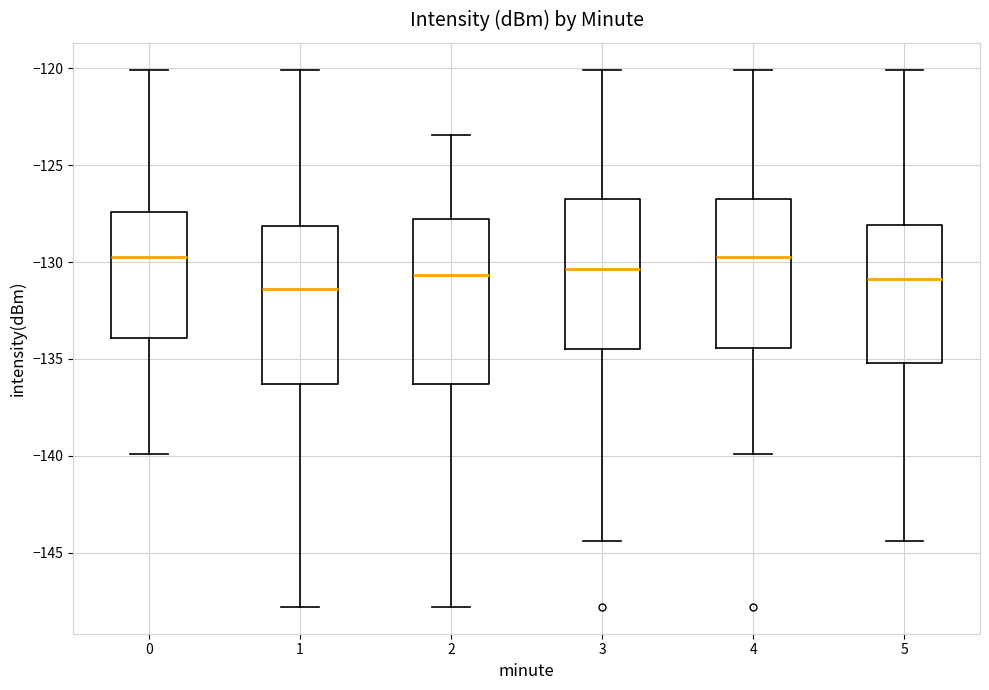

Reading left to right, read every box against the y-axis: the position of its median line, the range the box covers, and the ends of its whiskers. The values are not printed on the chart, so give them approximately, as read against the axis.

0: median -129.5, box -134.0 to -127.5, whiskers -140.0 to -120.0
1: median -131.5, box -136.5 to -128.0, whiskers -148.0 to -120.0
2: median -130.5, box -136.5 to -128.0, whiskers -148.0 to -123.5
3: median -130.5, box -134.5 to -127.0, whiskers -144.5 to -120.0
4: median -129.5, box -134.5 to -127.0, whiskers -140.0 to -120.0
5: median -131.0, box -135.0 to -128.0, whiskers -144.5 to -120.0